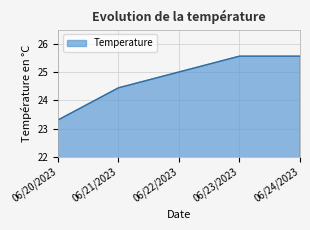

What is the greatest value displayed?

25.6